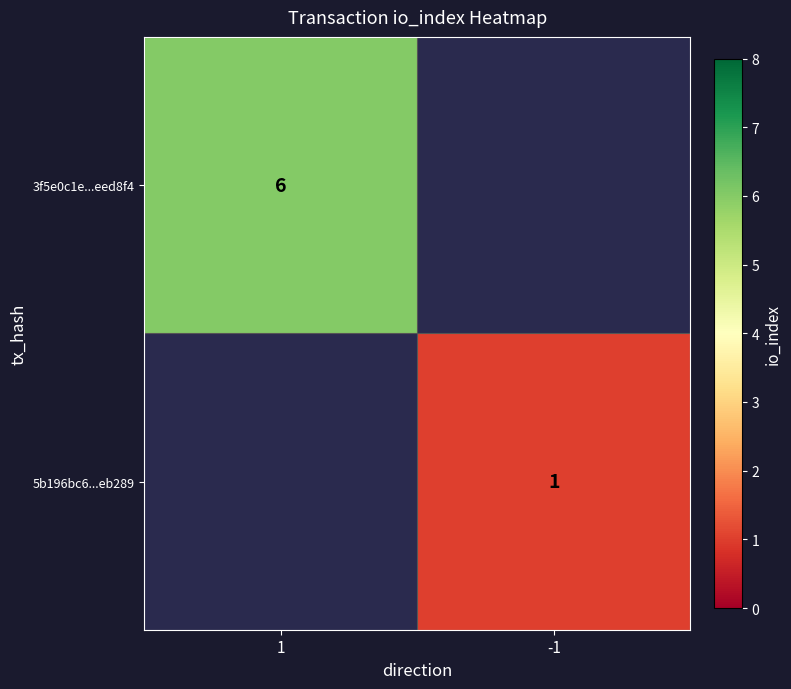

The value of 3f5e0c1e...eed8f4 at 1 is 2. True or false?

False